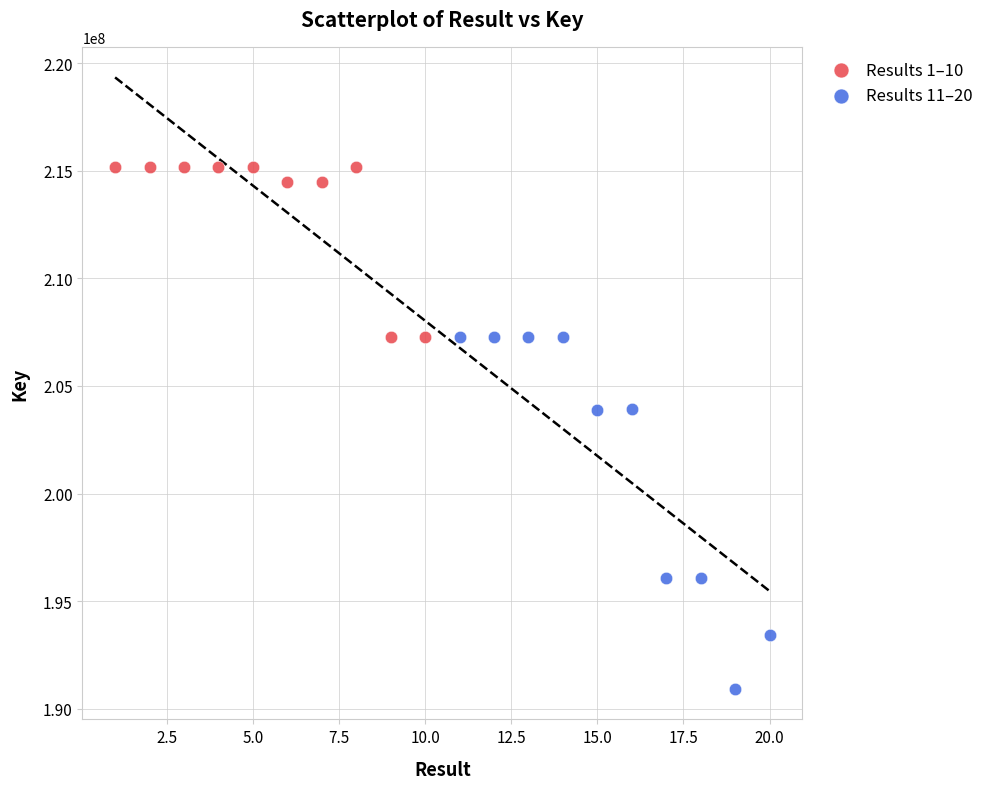

Which series contains the lowest Y value?

Results 11–20